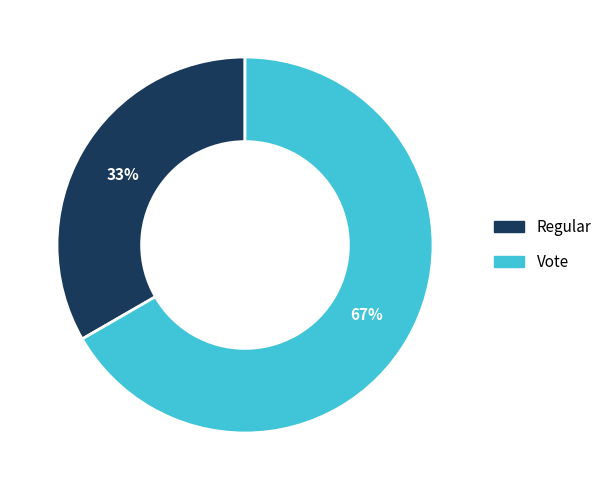

Between Vote and Regular, which is larger?

Vote